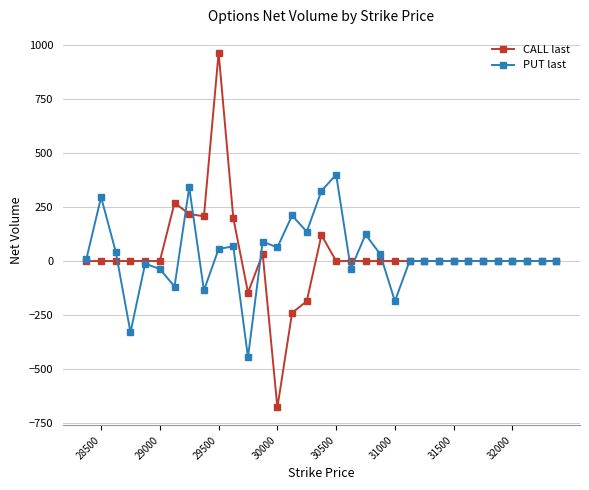

True or false: PUT last has more than 1 points higher than both neighbors.

True